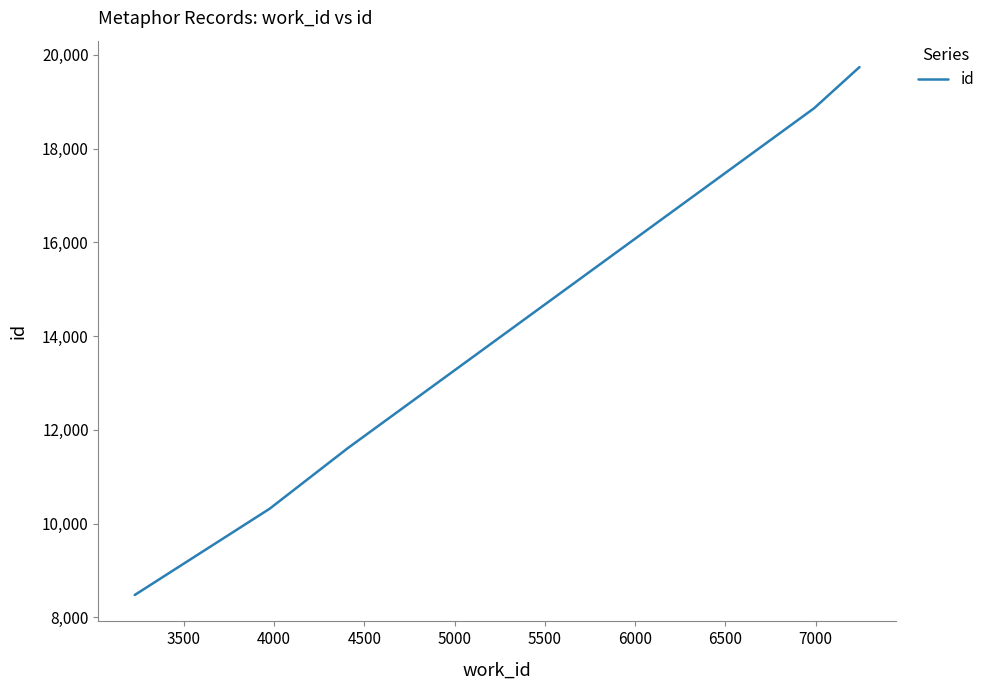

How many lines are shown in the chart?

1